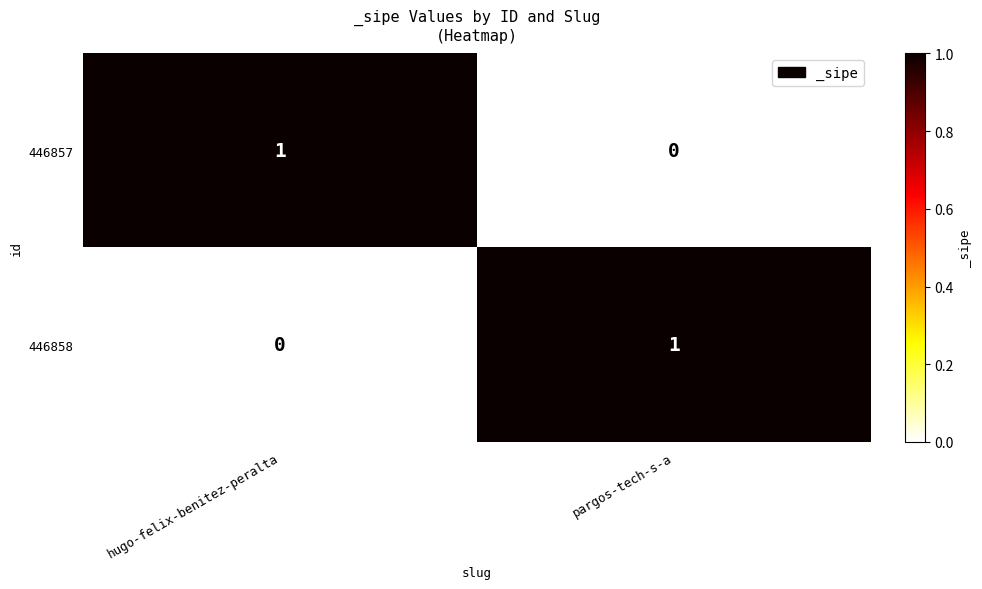

Where is 446857 nearest to the value 0?

pargos-tech-s-a